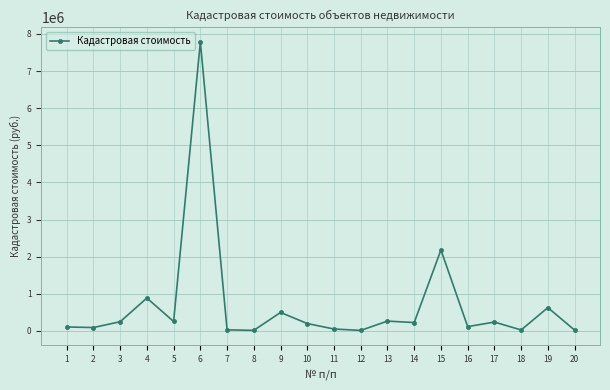

Where is the data nearest to the value 3899317?

15